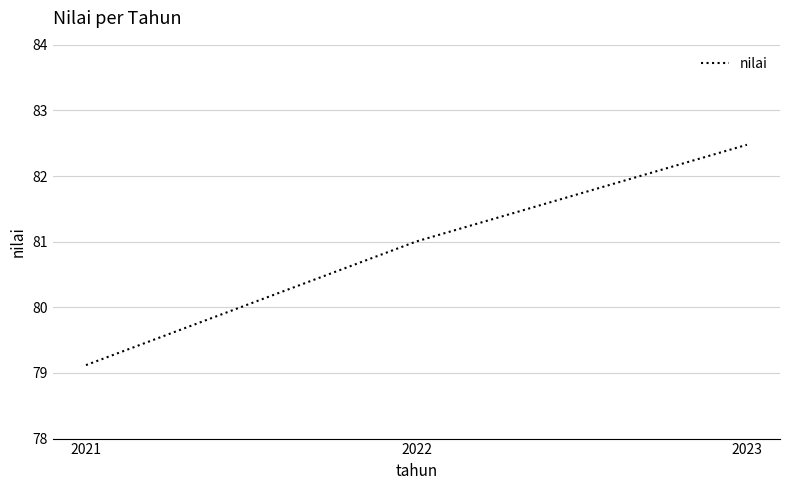

What is the difference between the maximum and minimum values?

3.4